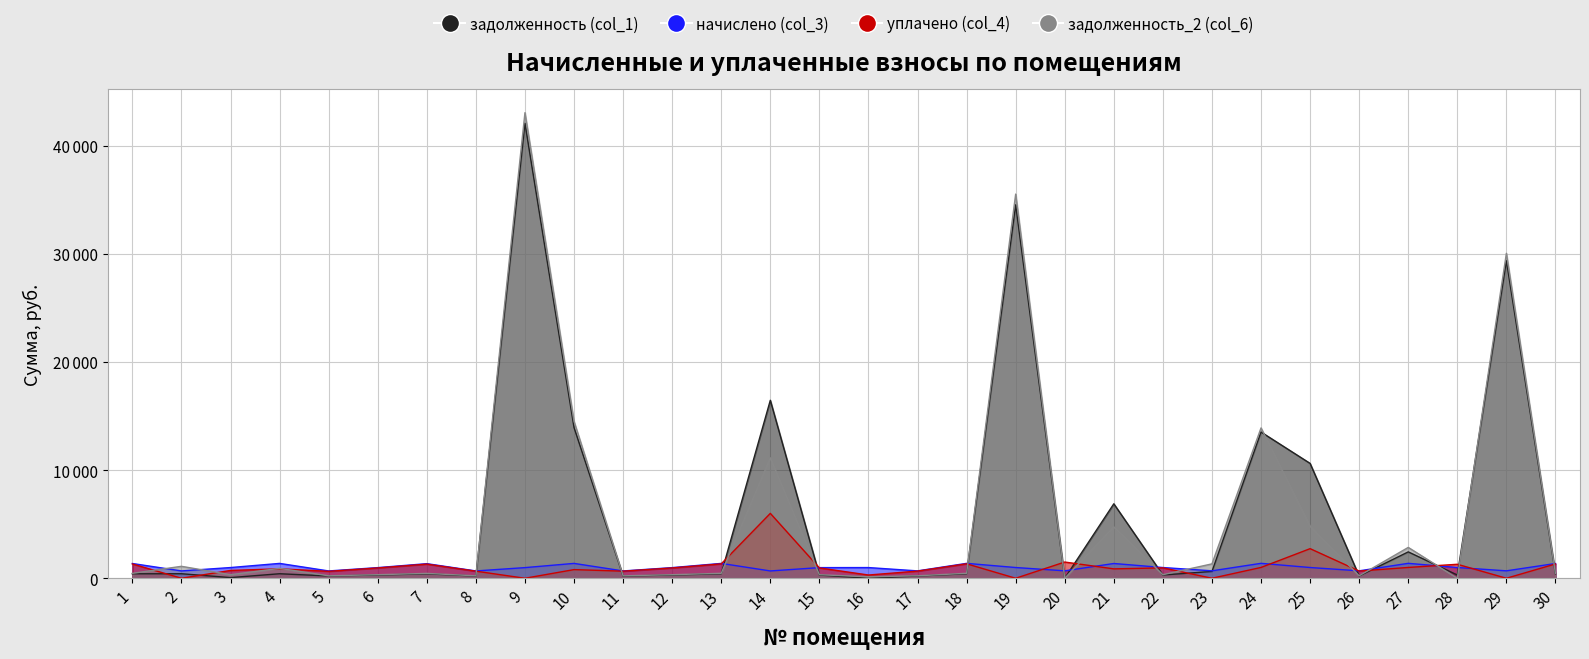

Which series has the largest total across all categories?

задолженность (col_1)